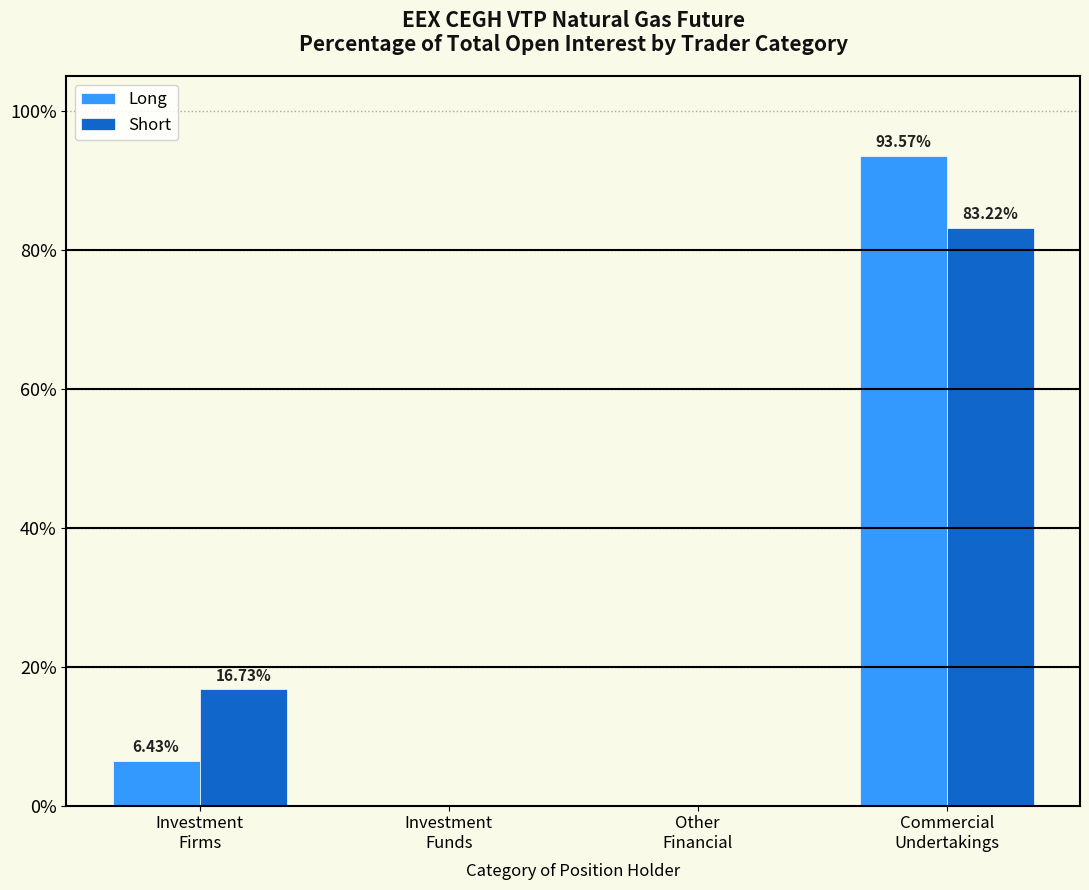

What is the sum of all Long values?

100.0